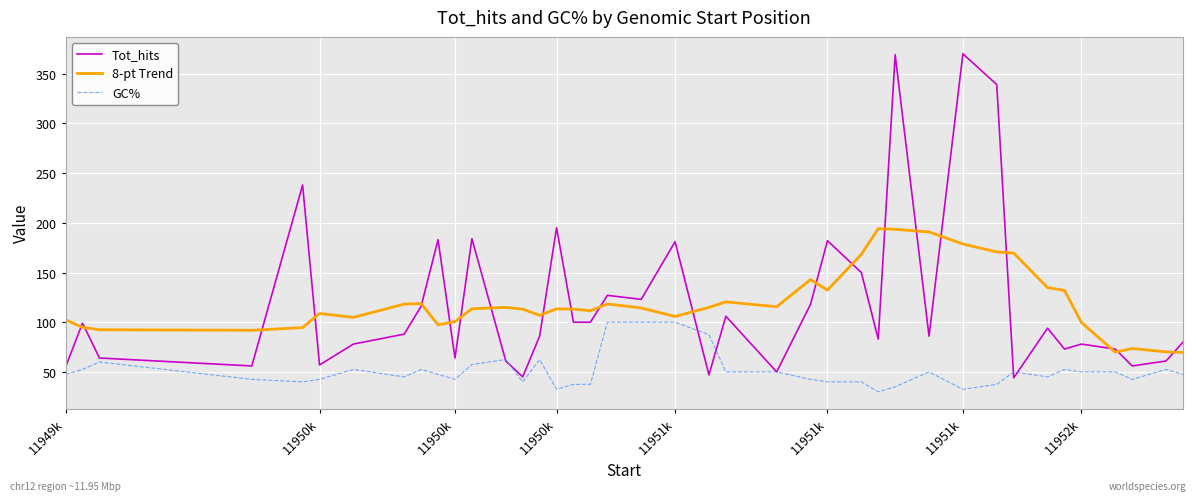

What is the difference between the maximum and minimum values in the 8-pt Trend series?

124.5